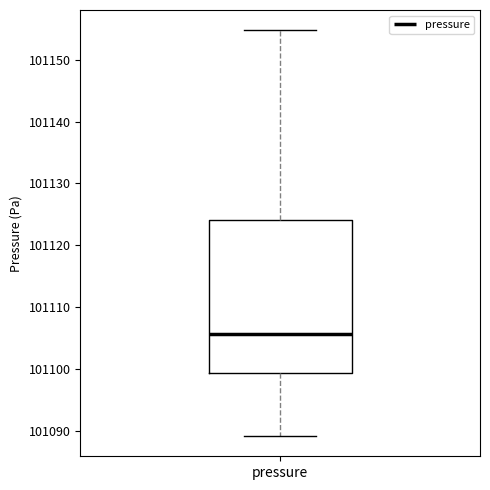

Transcribe this box plot: give where the median line is, the range the box spans, and where the two whiskers end, as read against the y-axis. The values are not printed on the chart, so give them approximately, as read against the axis.

median 101106, box 101099 to 101124, whiskers 101089 to 101155